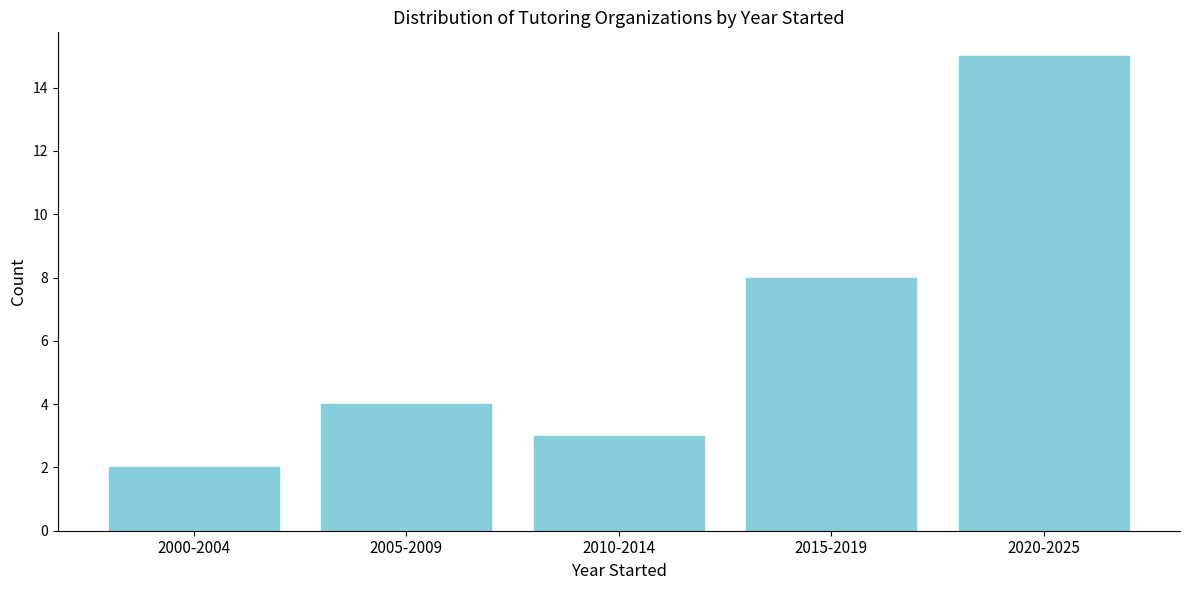

Reading left to right, what are all the values shown in this chart?

2	4	3	8	15